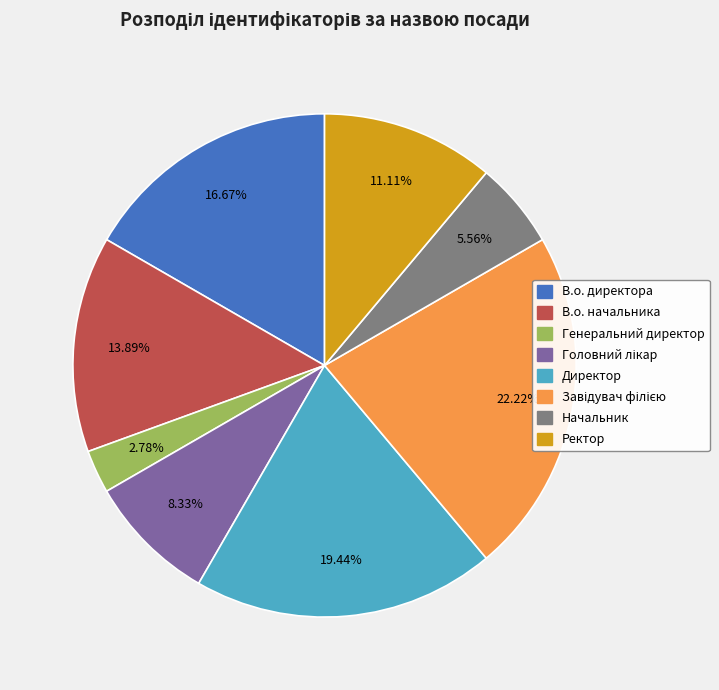

Which slice is the smallest?

Генеральний директор